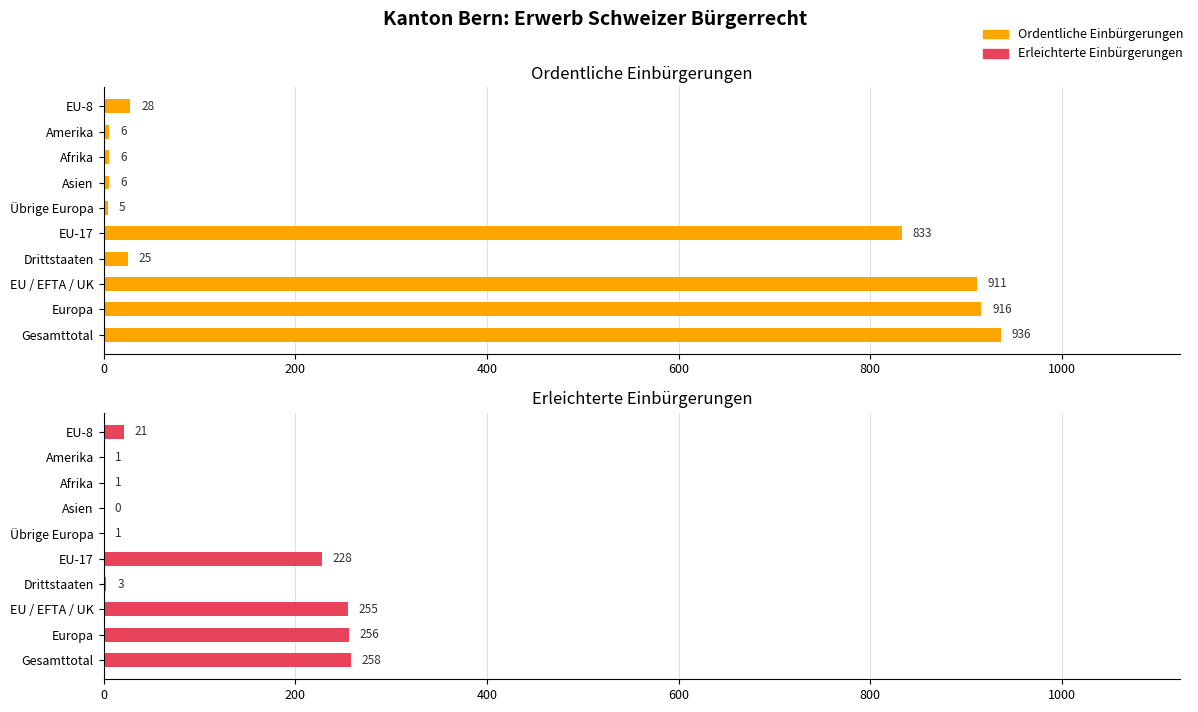

Is it true that Ordentliche Einbürgerungen equals 9 at Übrige Europa?

False